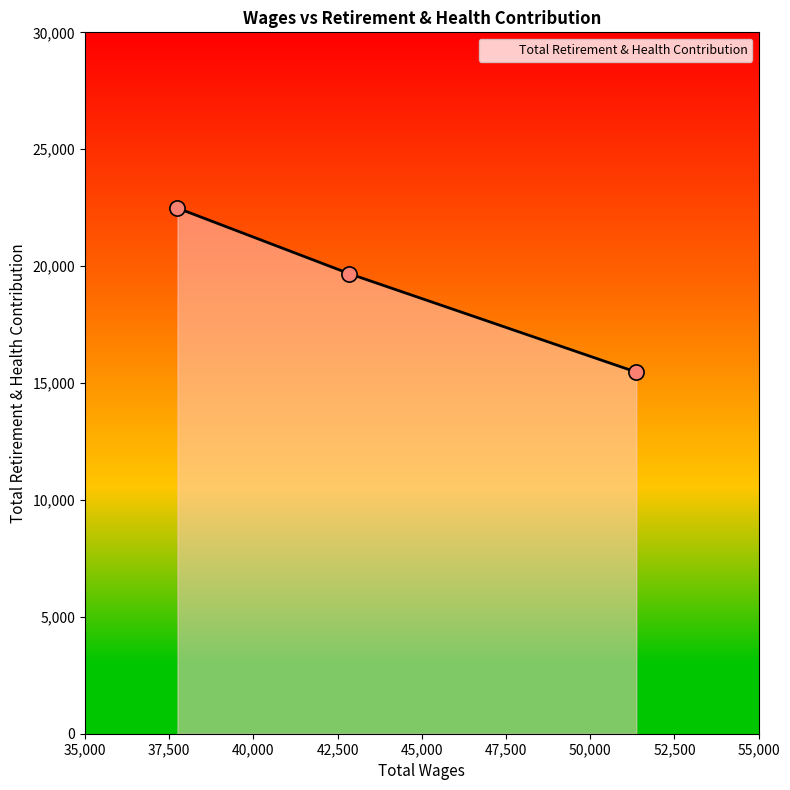

What is the minimum value shown in the chart?

15468